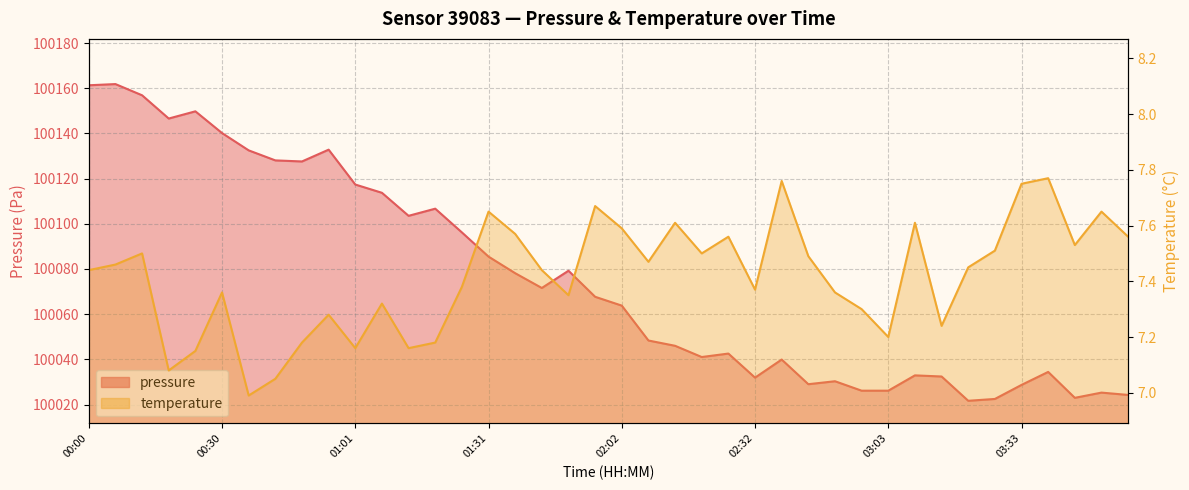

Reading left to right, extract all data points from this chart.

pressure: 100161.3	100161.8	100156.9	100146.6	100149.8	100140.2	100132.5	100128.1	100127.6	100132.8	100117.4	100113.7	100103.5	100106.7	100096.2	100085.5	100078.1	100071.6	100079.2	100067.7	100063.8	100048.3	100046.0	100041.0	100042.6	100031.9	100039.9	100029.0	100030.3	100026.1	100026.1	100032.9	100032.4	100021.7	100022.5	100028.7	100034.4	100023.0	100025.3	100024.2
temperature: 7.4	7.5	7.5	7.1	7.2	7.4	7.0	7.0	7.2	7.3	7.2	7.3	7.2	7.2	7.4	7.7	7.6	7.4	7.3	7.7	7.6	7.5	7.6	7.5	7.6	7.4	7.8	7.5	7.4	7.3	7.2	7.6	7.2	7.5	7.5	7.8	7.8	7.5	7.7	7.6